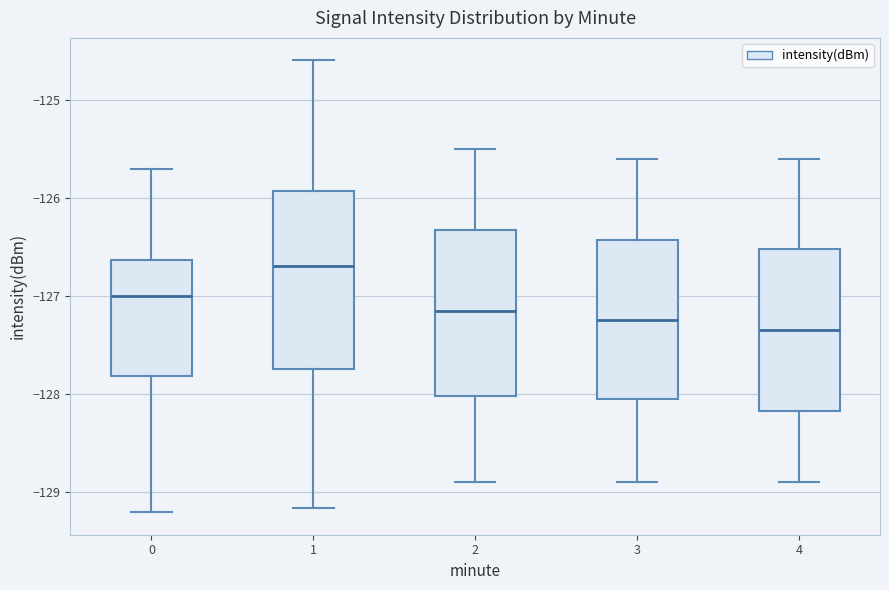

Where does the lower whisker of the box at x = 0 end on the y-axis? The values are not printed on the chart, so give them approximately, as read against the axis.

-129.2